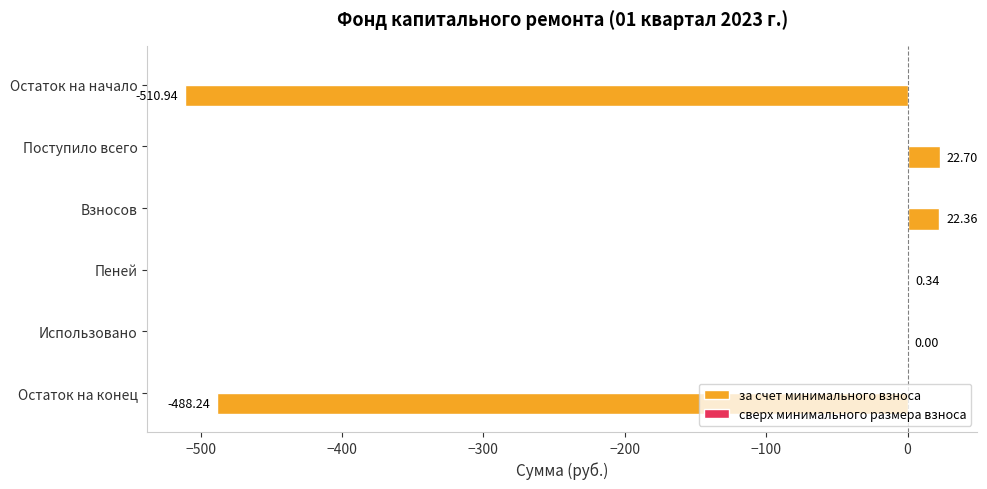

At which label is the value closest to -244?

Использовано